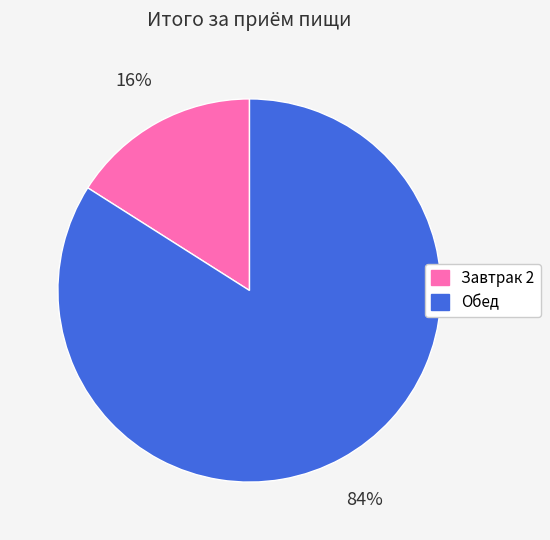

Count the number of slices in the pie.

2